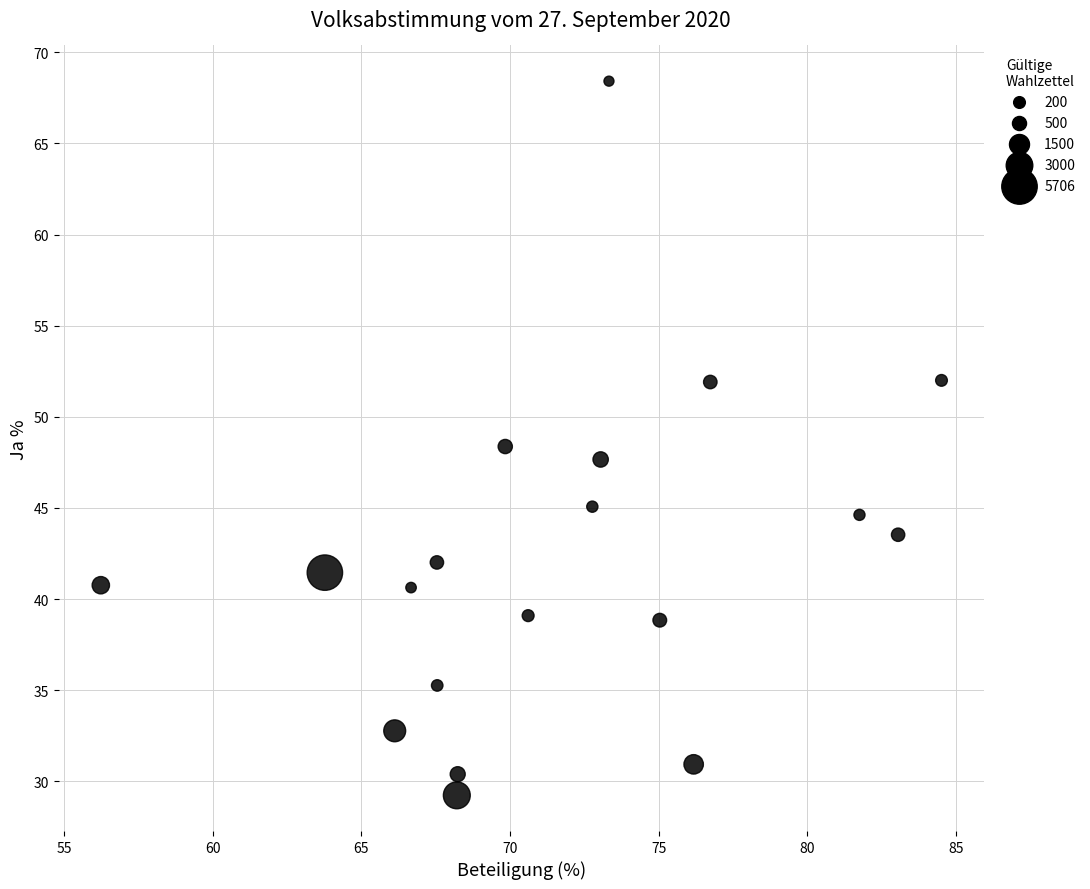

What is the range of Y values (max minus min)?

39.2